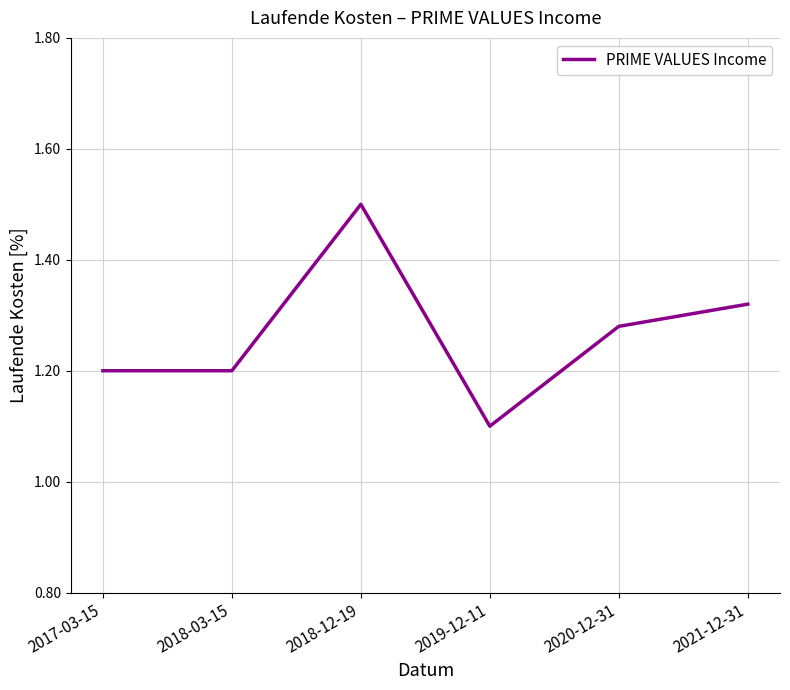

What position from the right is 2020-12-31?

2